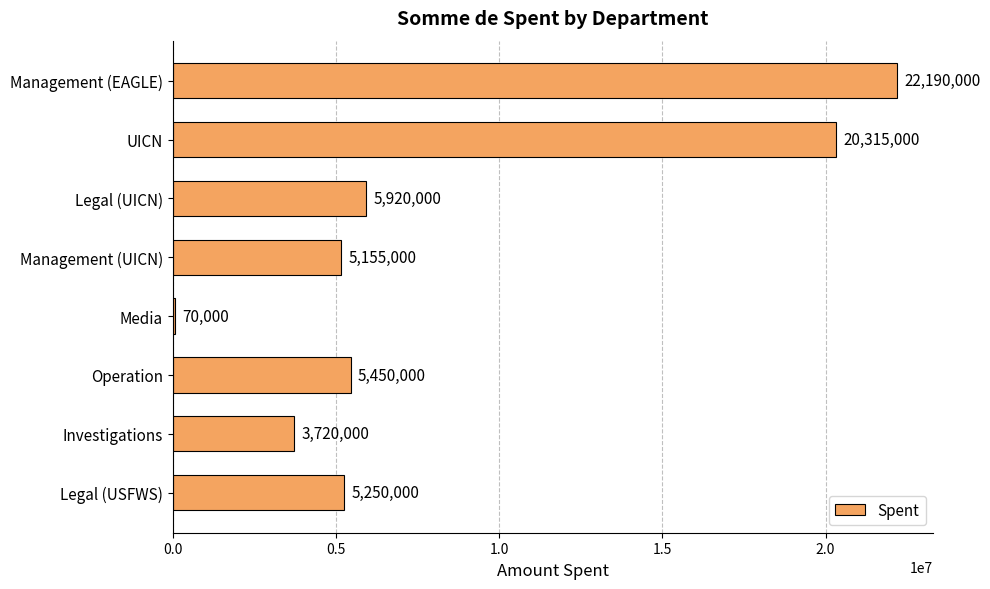

Reading top to bottom, what are all the values shown in this chart?

Management (EAGLE)=22190000	UICN=20315000	Legal (UICN)=5920000	Management (UICN)=5155000	Media=70000	Operation=5450000	Investigations=3720000	Legal (USFWS)=5250000